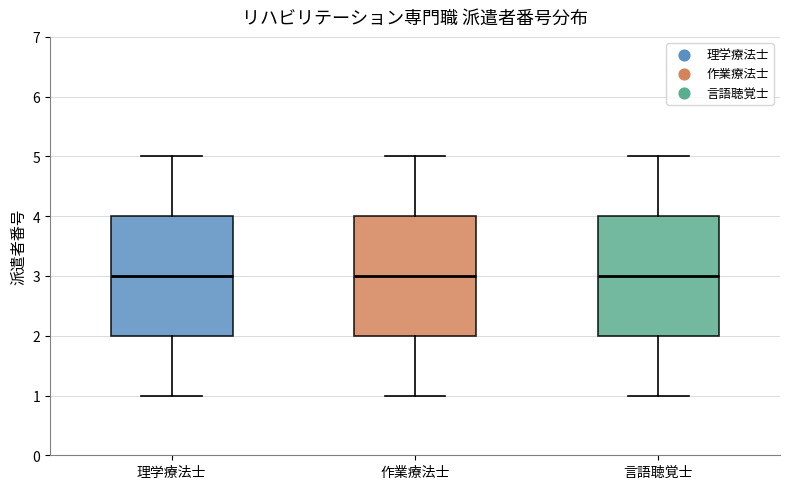

Reading left to right, transcribe this box plot: for each box, give where its median line is, the range the box spans, and where its two whiskers end, as read against the y-axis. The values are not printed on the chart, so give them approximately, as read against the axis.

理学療法士: median 3, box 2 to 4, whiskers 1 to 5
作業療法士: median 3, box 2 to 4, whiskers 1 to 5
言語聴覚士: median 3, box 2 to 4, whiskers 1 to 5